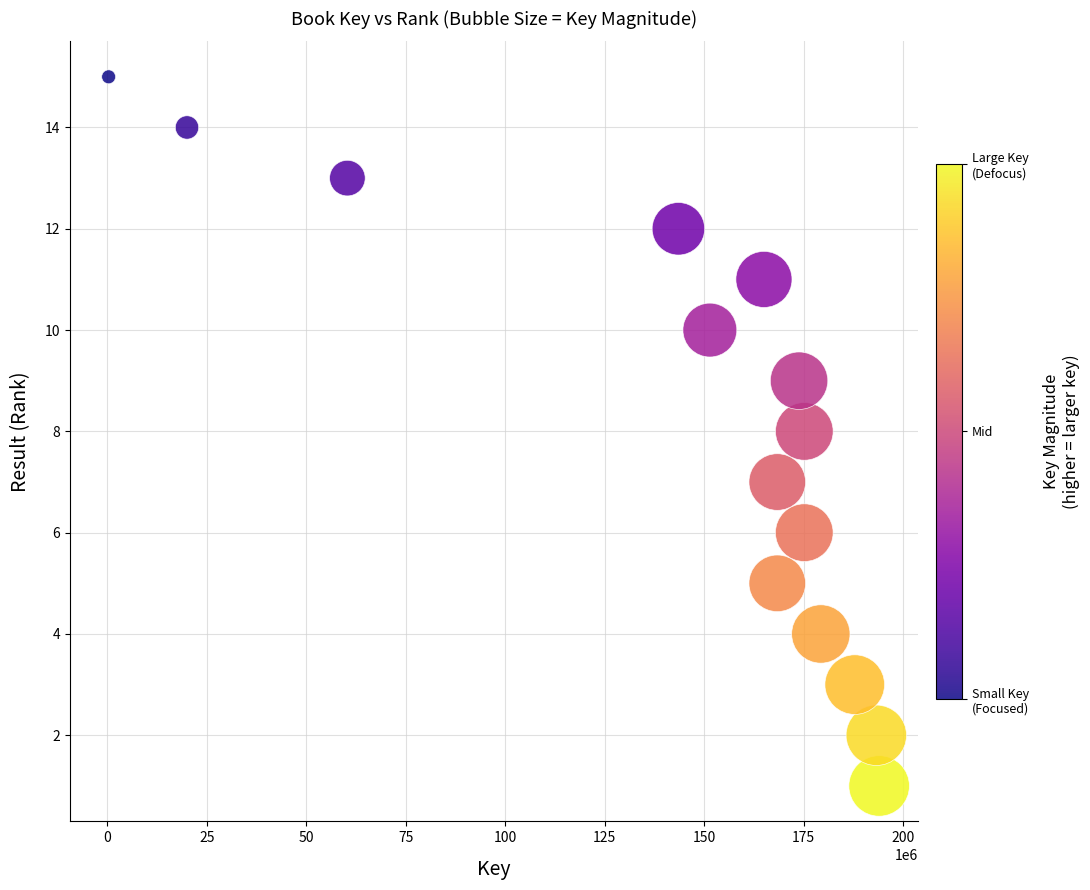

What is the range of Y values (max minus min)?

14